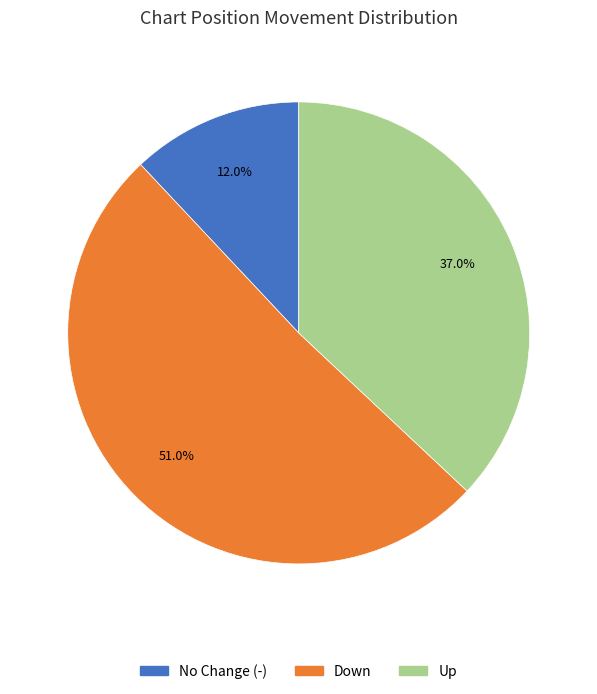

Is there a majority slice in this chart?

Yes